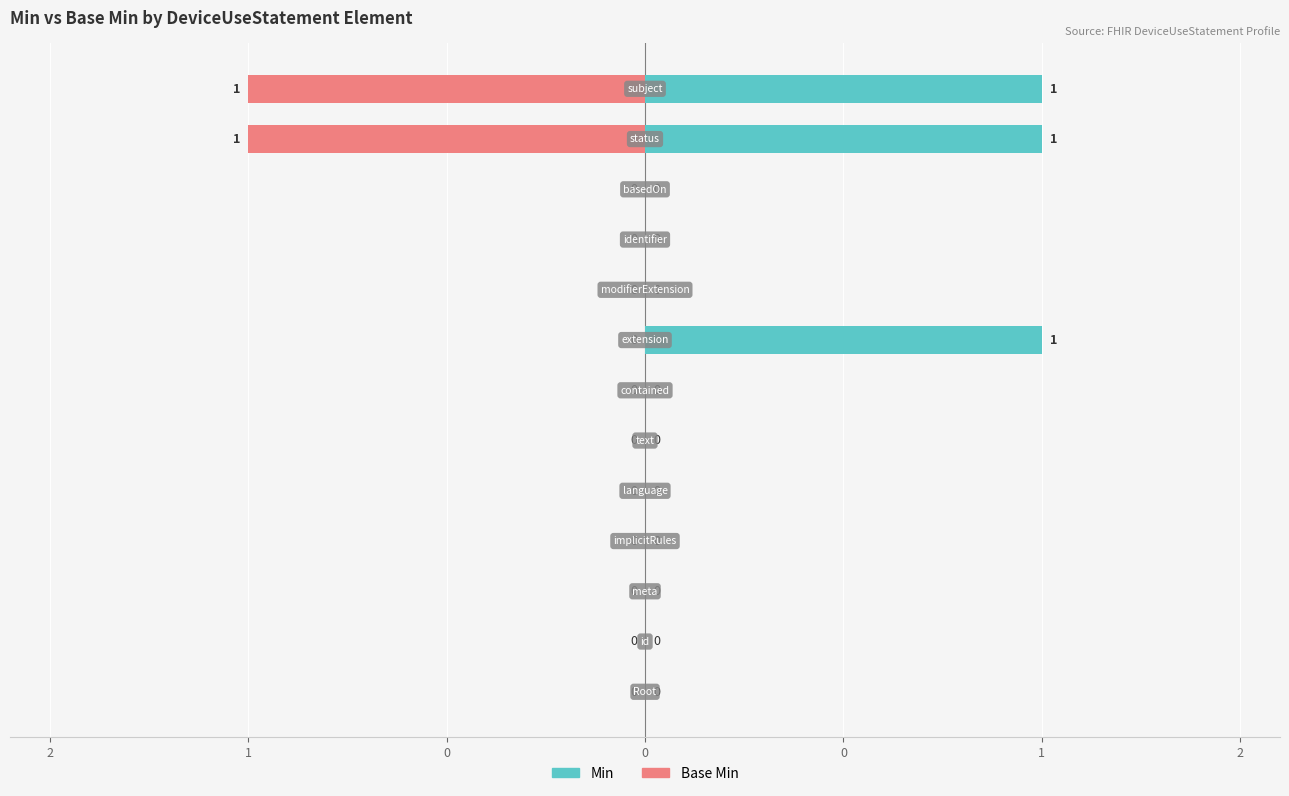

Rank the series by their maximum value, from highest to lowest.

Min, Base Min